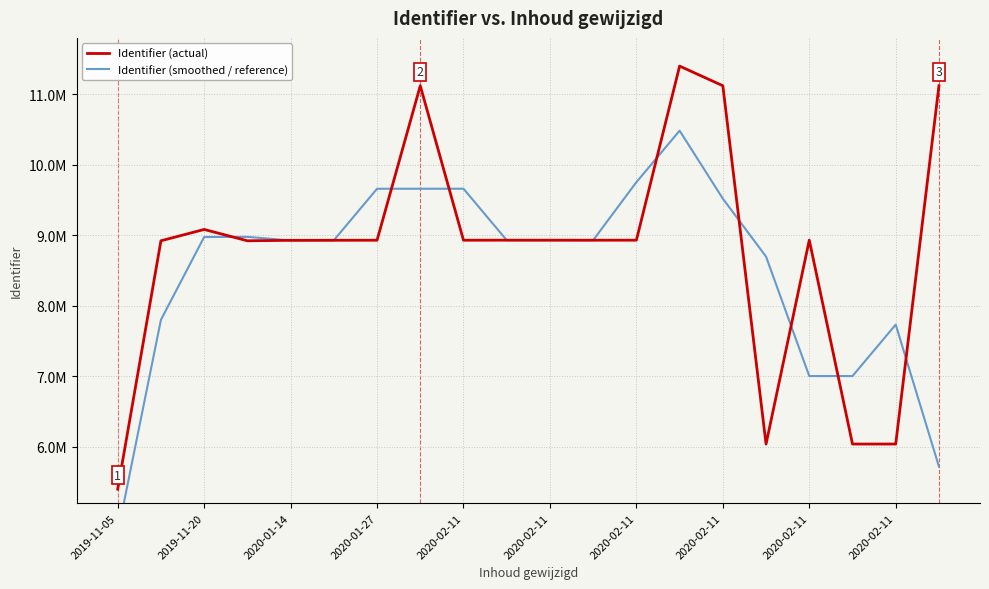

True or false: Identifier (smoothed / reference) has a value of 13379213.1 at 2020-02-11.

False